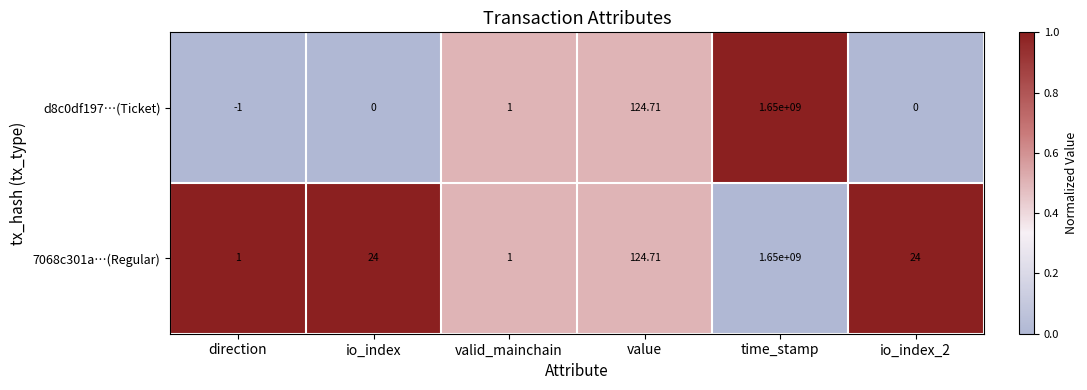

Which label corresponds to the largest value in the chart?

time_stamp